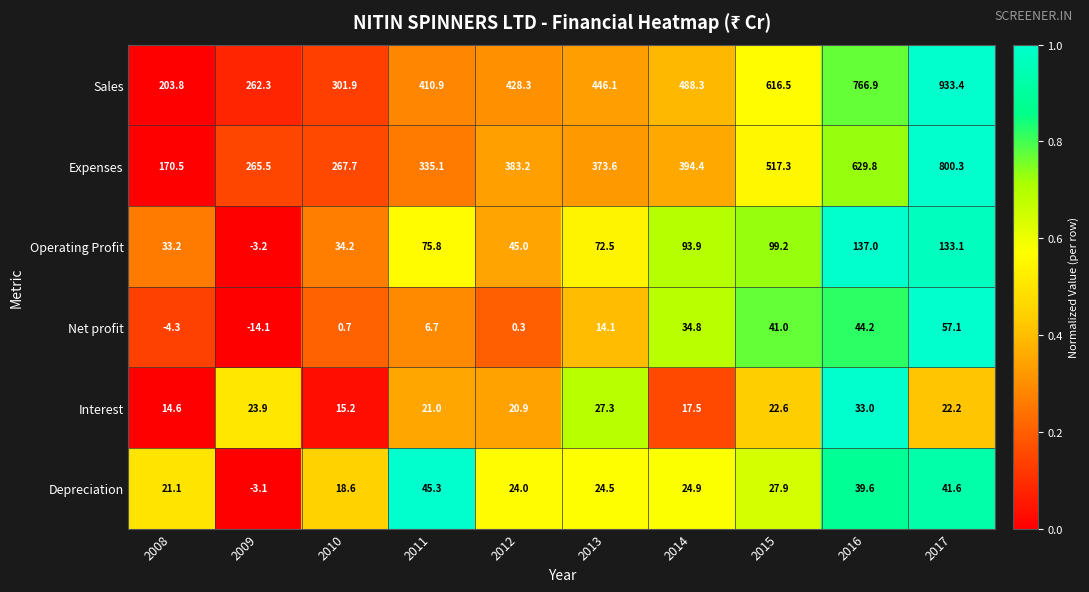

List the series in order of their peak value, lowest first.

Interest, Depreciation, Net profit, Operating Profit, Expenses, Sales